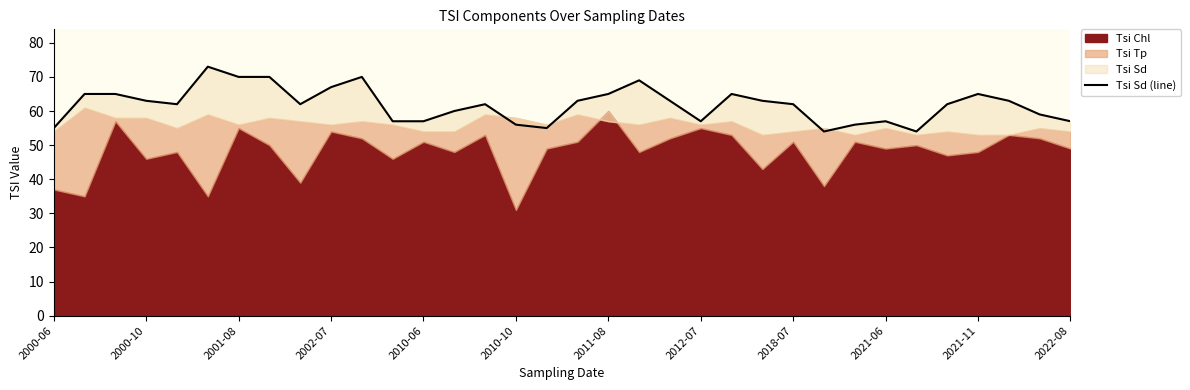

What is the sum of the values at 24 and 22?

127